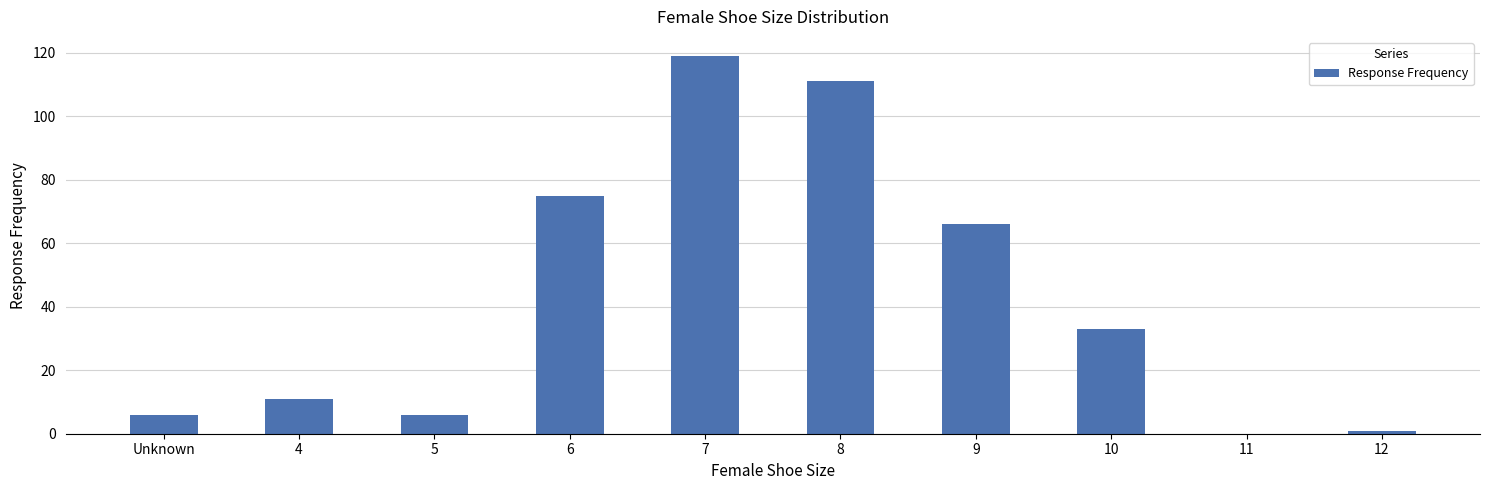

True or false: the data shows 97 at 9.

False